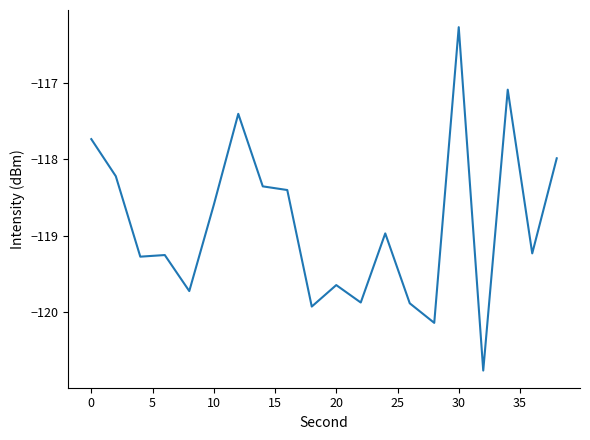

What is the difference between the maximum and minimum values?

4.5